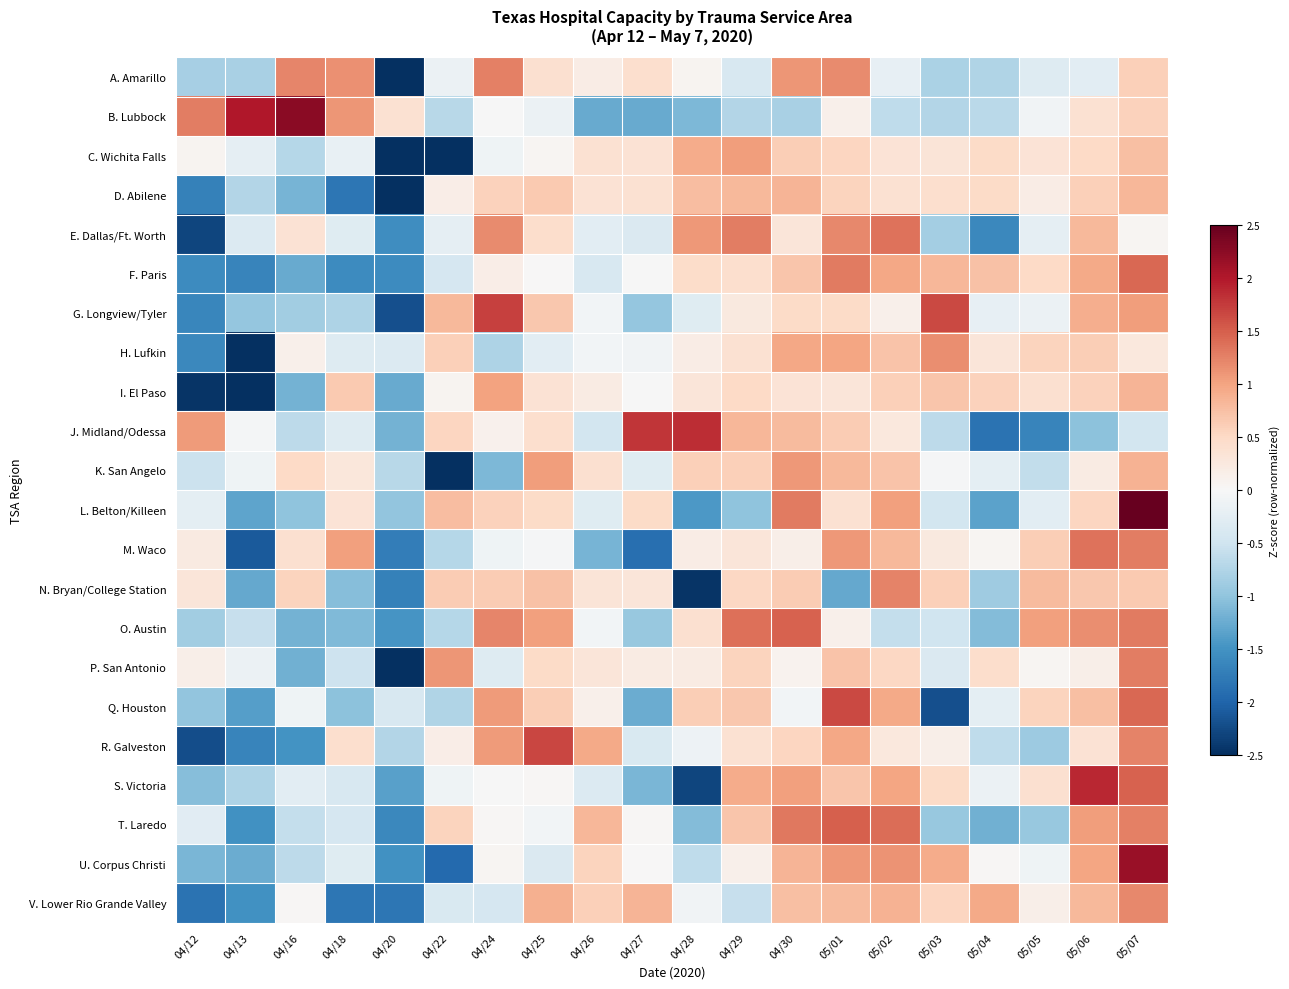

What is the difference between the highest and lowest values at 04/12?

3.7